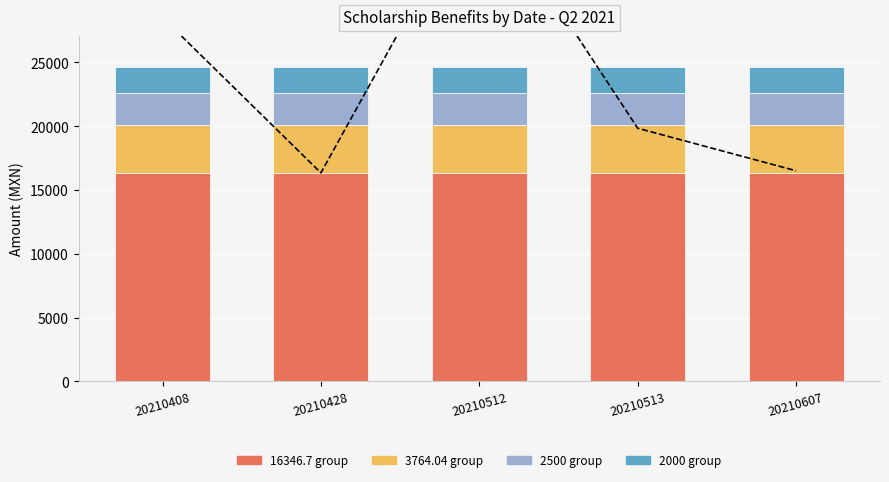

What is the spread (max minus min) of values at 20210607?

14346.7